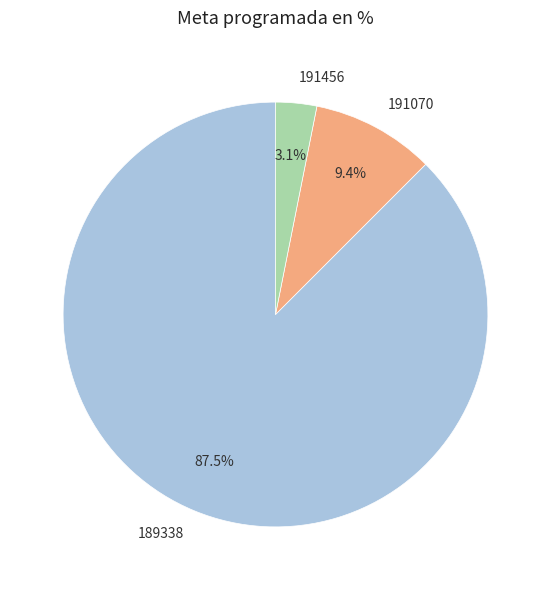

True or false: 189338 accounts for 75% of the total.

False